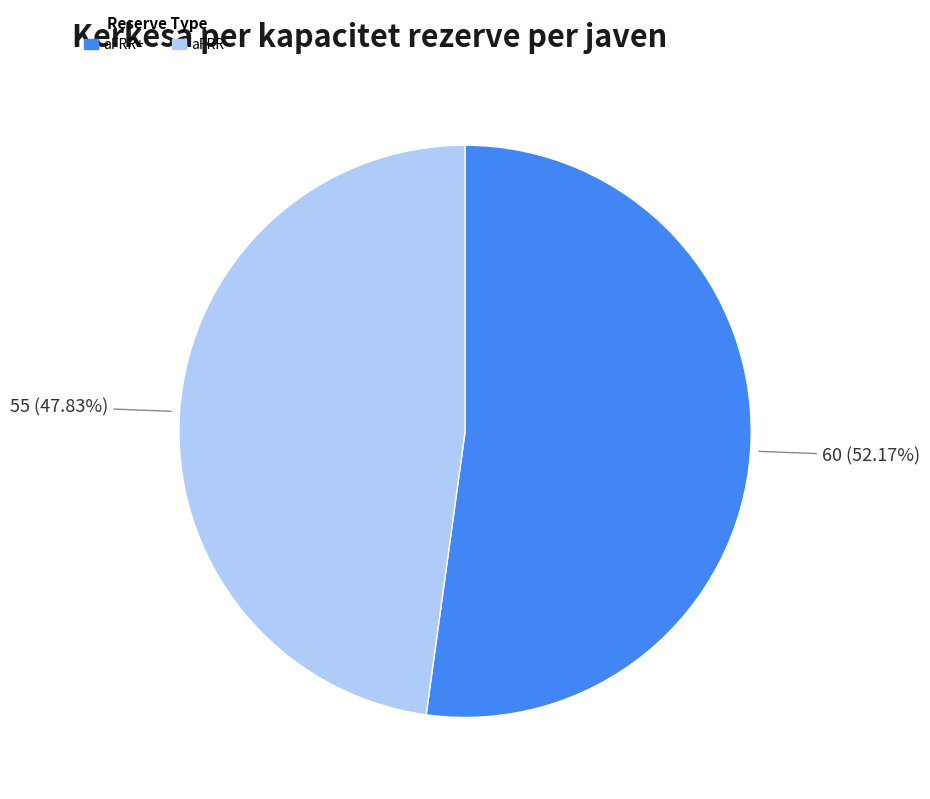

How many segments does this pie chart have?

2